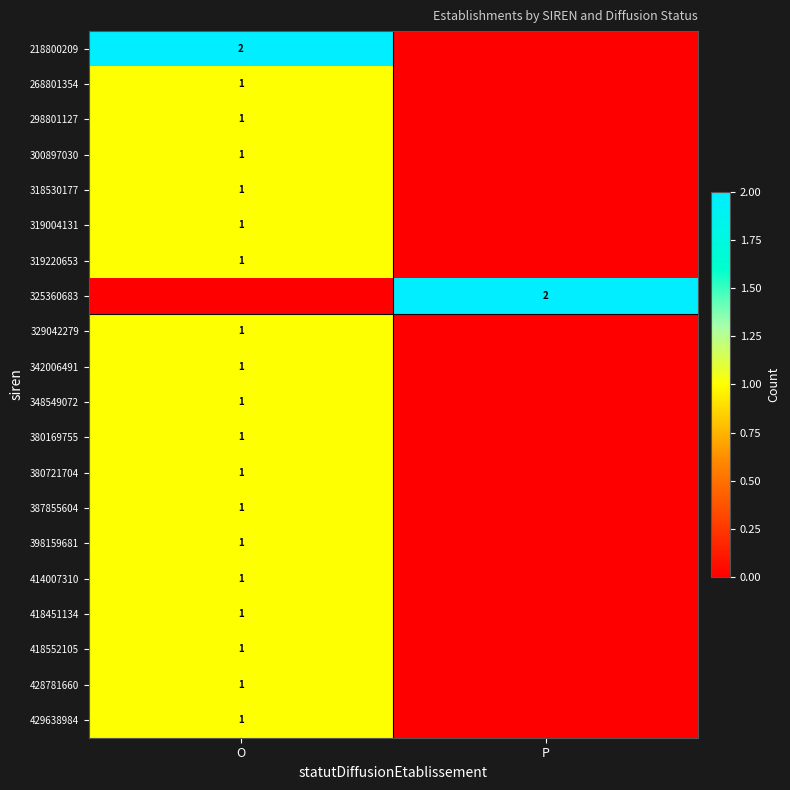

True or false: 414007310 has a value of 0 at O.

False